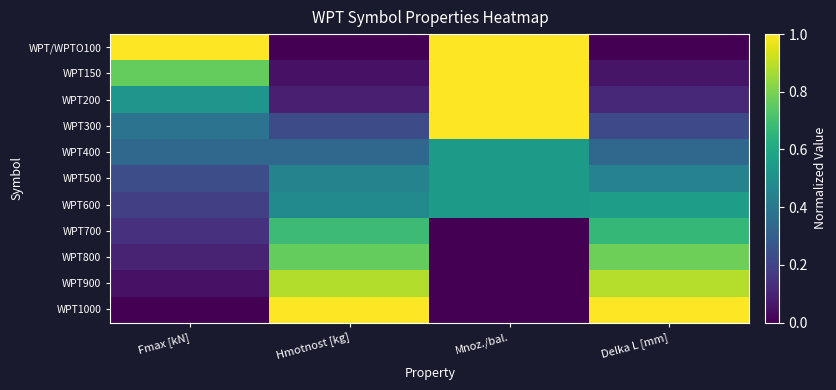

Which label corresponds to the largest value in the chart?

Fmax [kN]